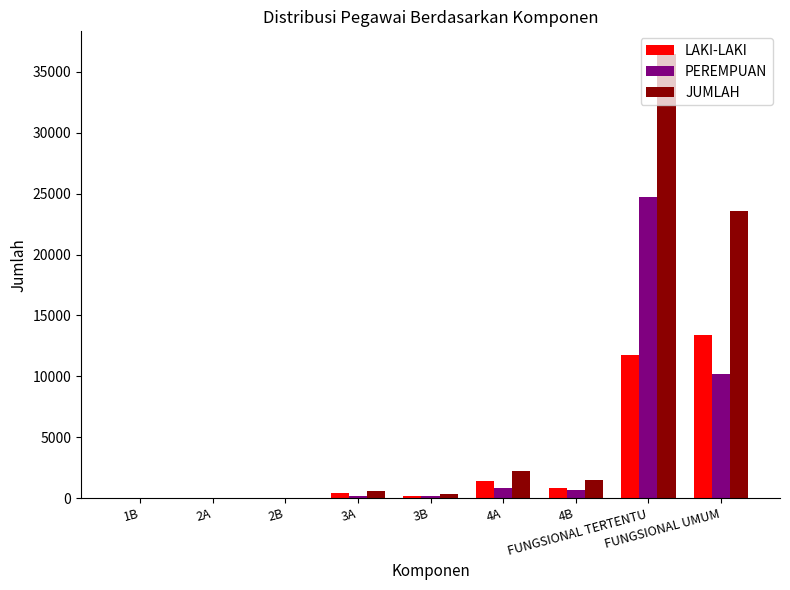

Which series has the largest total across all categories?

JUMLAH